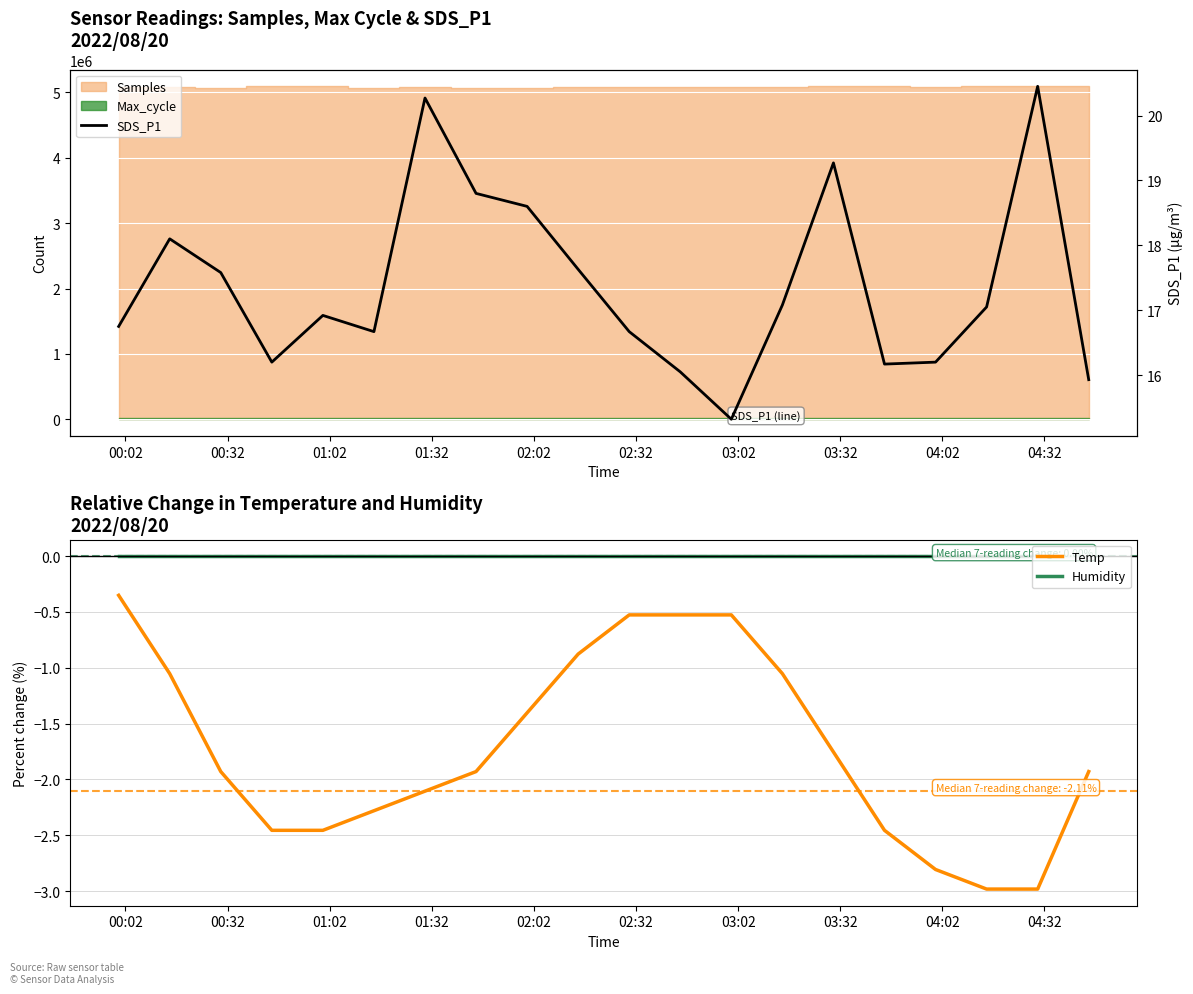

Which series has the largest range (max minus min)?

SDS_P1